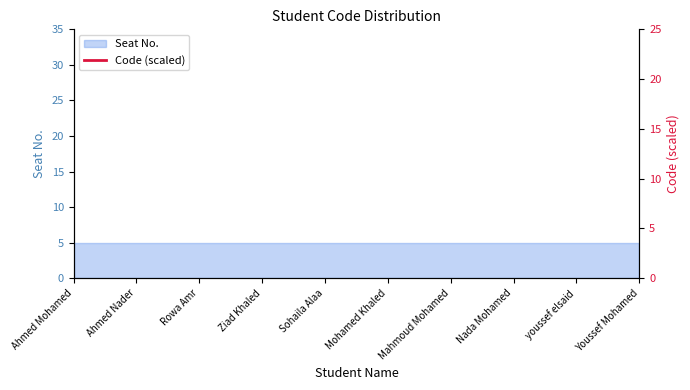

The chart shows a value of 90.6 at Ziad Khaled. True or false?

False